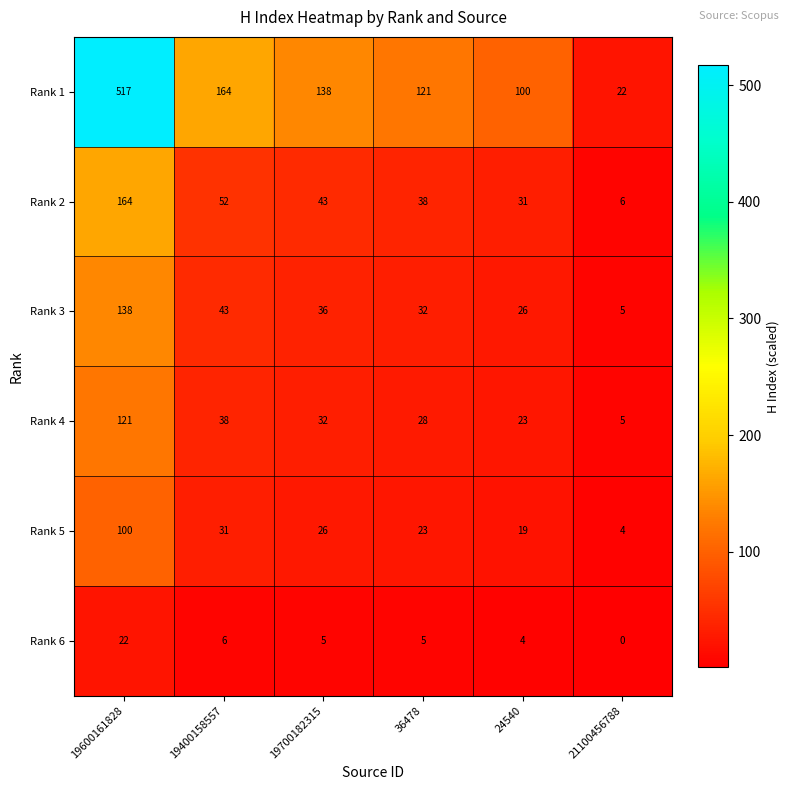

Which series has the largest total across all categories?

Rank 1